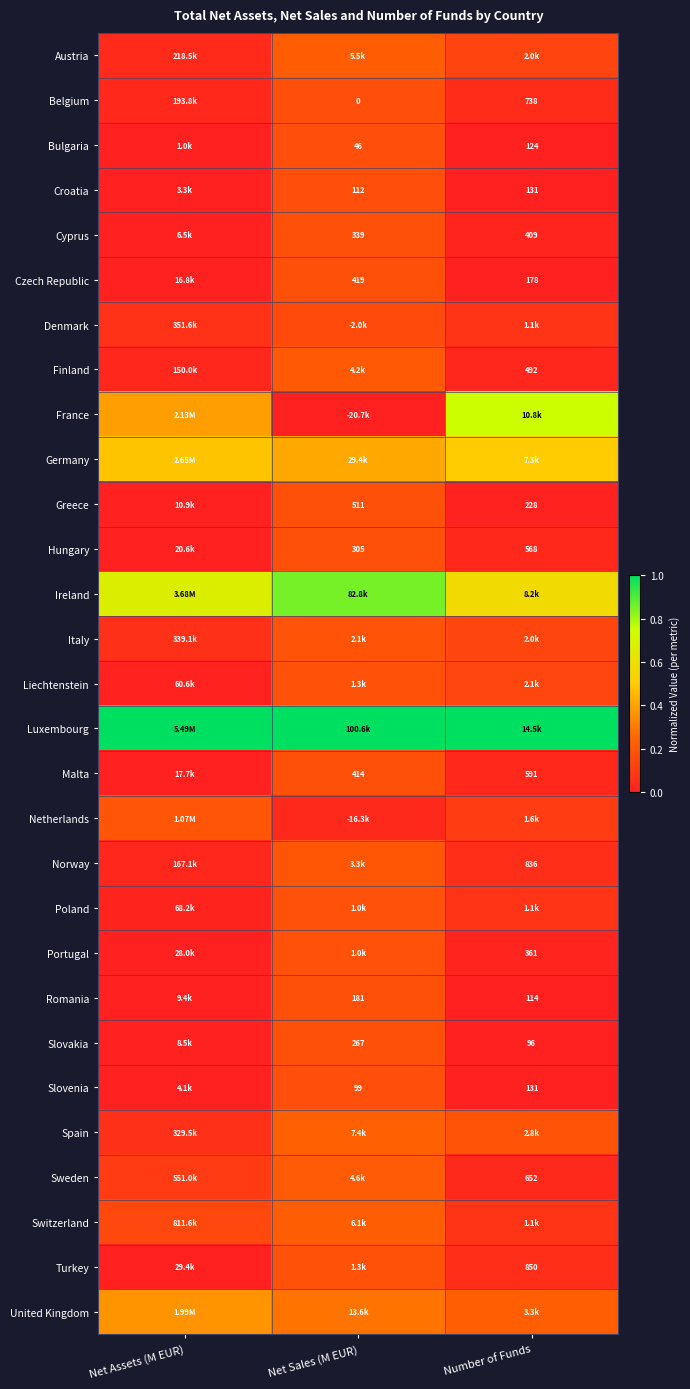

Rank the series at Net Sales (M EUR) from highest to lowest value.

Luxembourg, Ireland, Germany, United Kingdom, Spain, Switzerland, Austria, Sweden, Finland, Norway, Italy, Turkey, Liechtenstein, Poland, Portugal, Greece, Czech Republic, Malta, Cyprus, Hungary, Slovakia, Romania, Croatia, Slovenia, Bulgaria, Belgium, Denmark, Netherlands, France